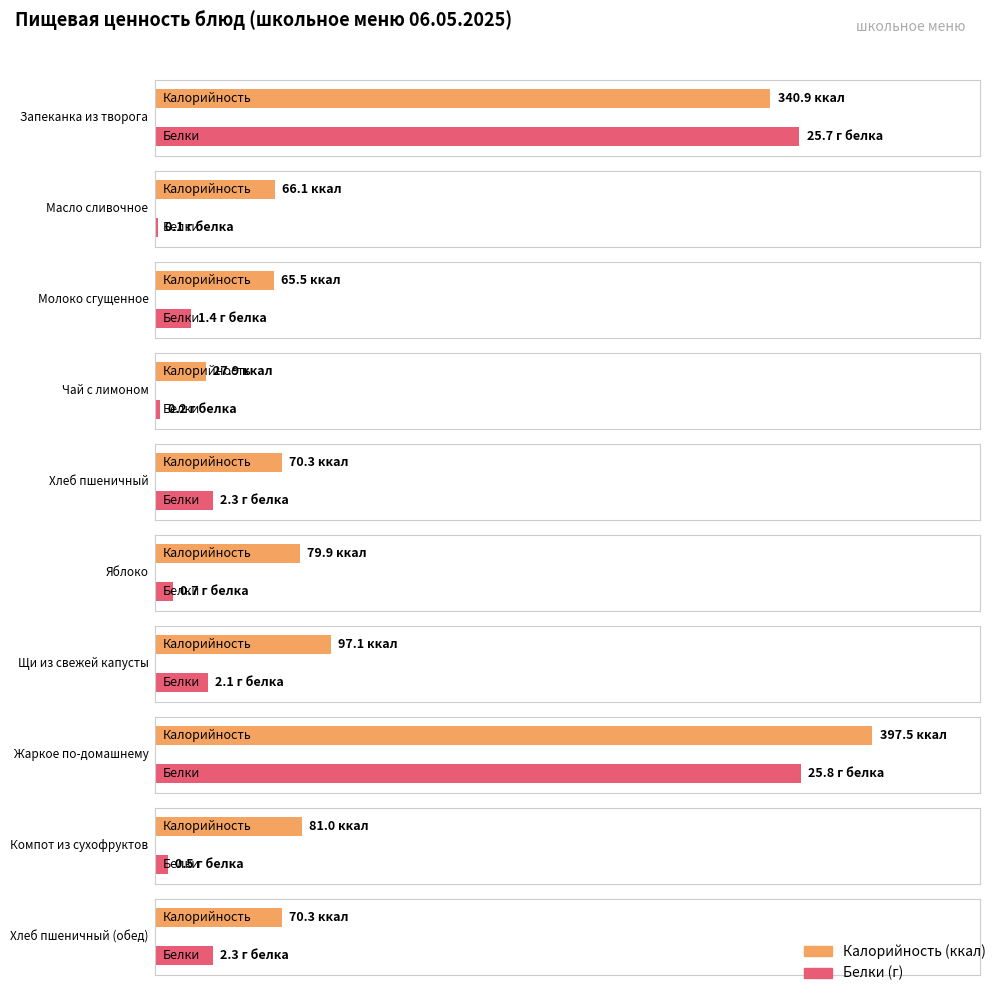

What is the average value of the Белки series?

6.1